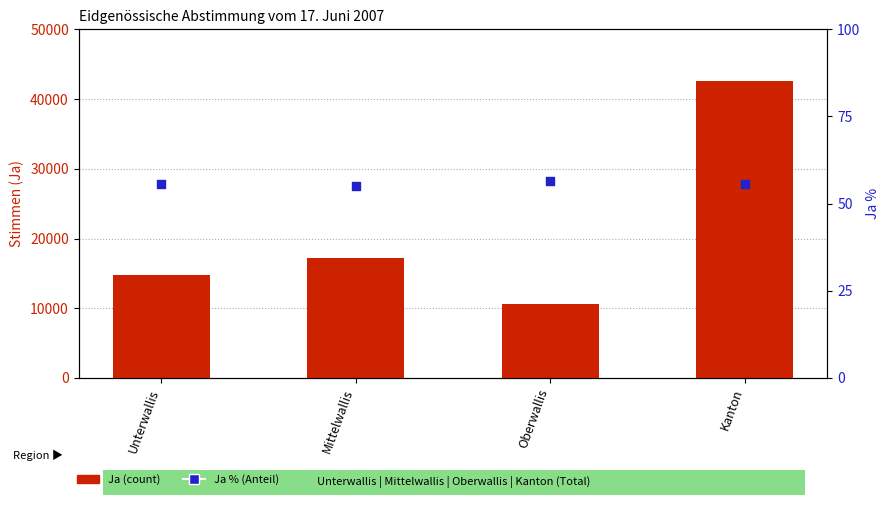

Which series has the largest total across all categories?

Ja (count)